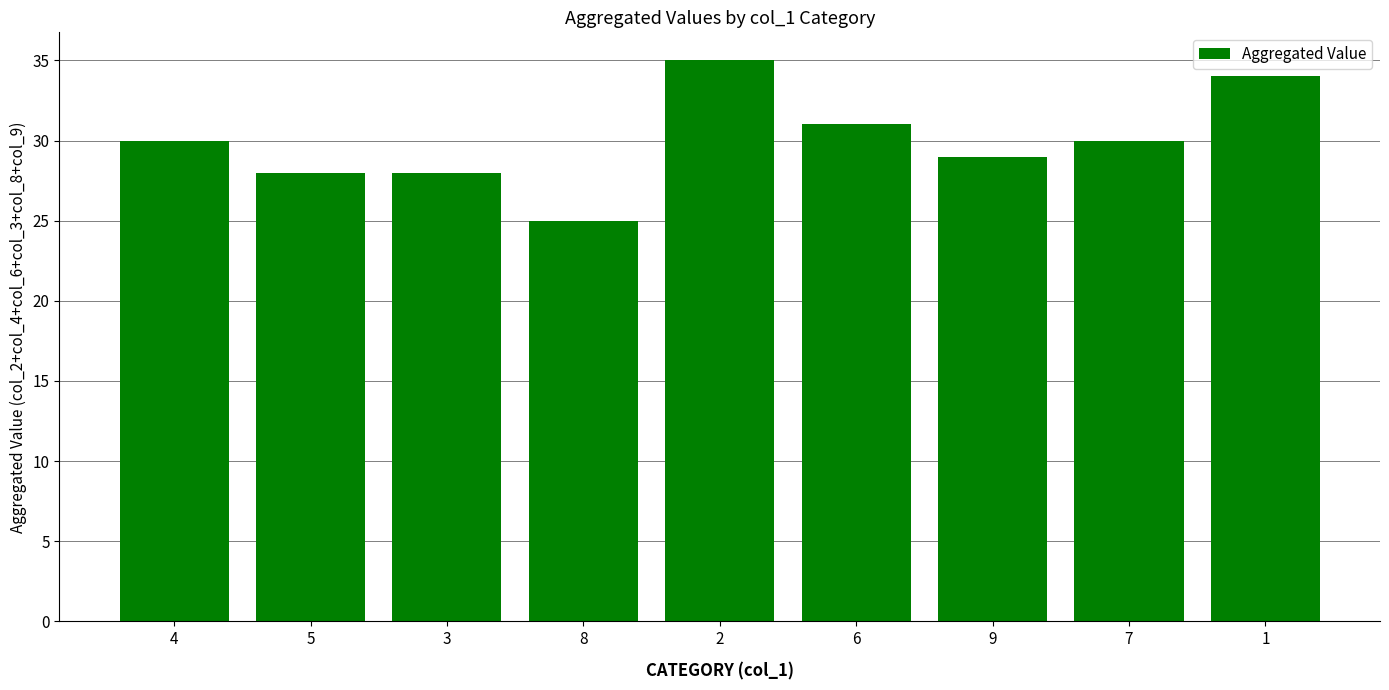

Between 8 and 4, which is larger?

4